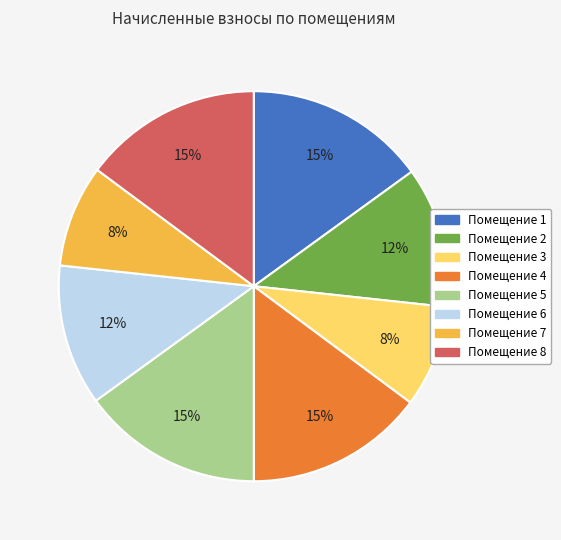

Which has a higher value, Помещение 3 or Помещение 6?

Помещение 6